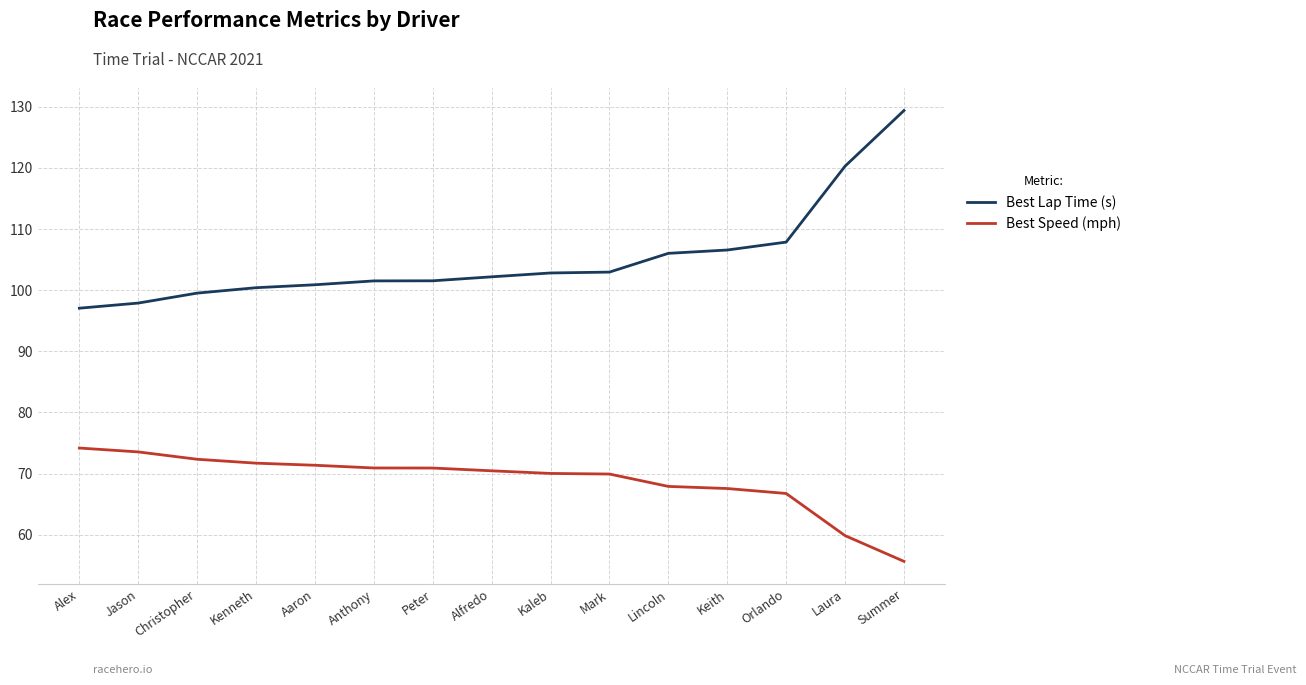

What is the average value of the Best Speed (mph) series?

68.9